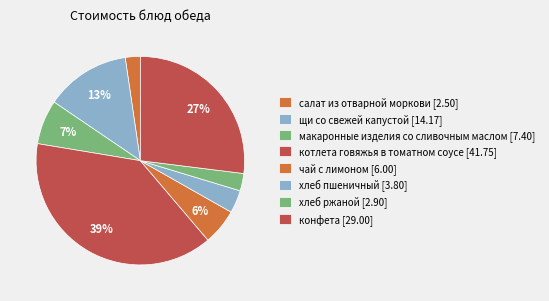

Rank the categories by value from highest to lowest.

котлета говяжья в томатном соусе, конфета, щи со свежей капустой, макаронные изделия со сливочным маслом, чай с лимоном, хлеб пшеничный, хлеб ржаной, салат из отварной моркови